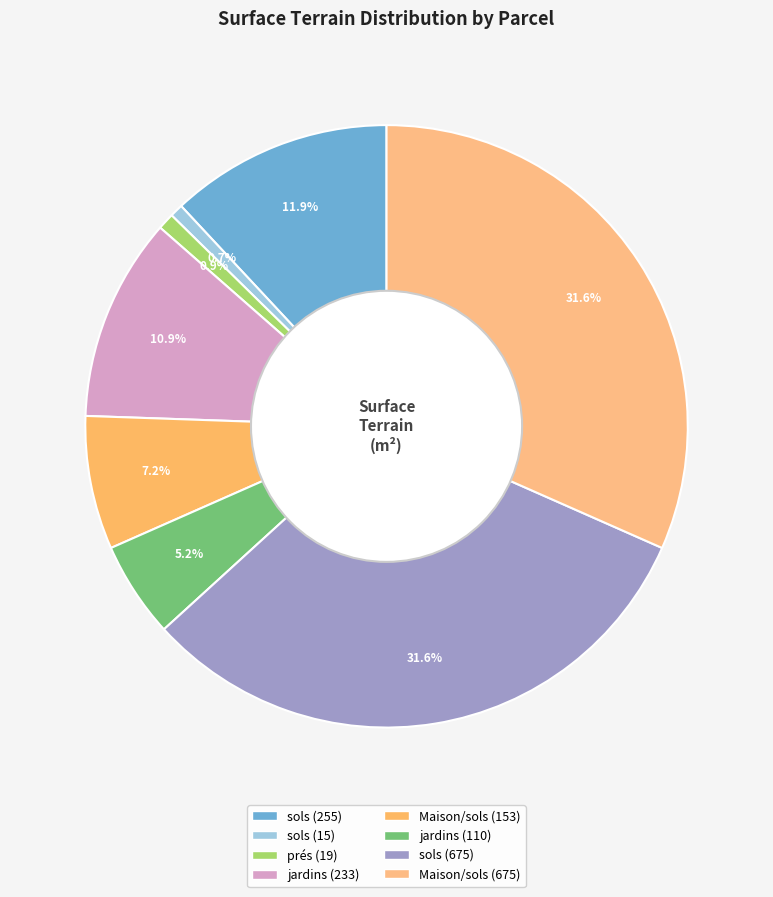

Rank the categories by value from lowest to highest.

2023-78010 (sols/15), 2023-78010 (prés/19), 2023-79100 (jardins/110), 2023-78010 (Maison/153), 2023-78010 (jardins/233), 2023-78010 (sols/255), 2023-79100 (sols/675), 2023-79100 (Maison/675)